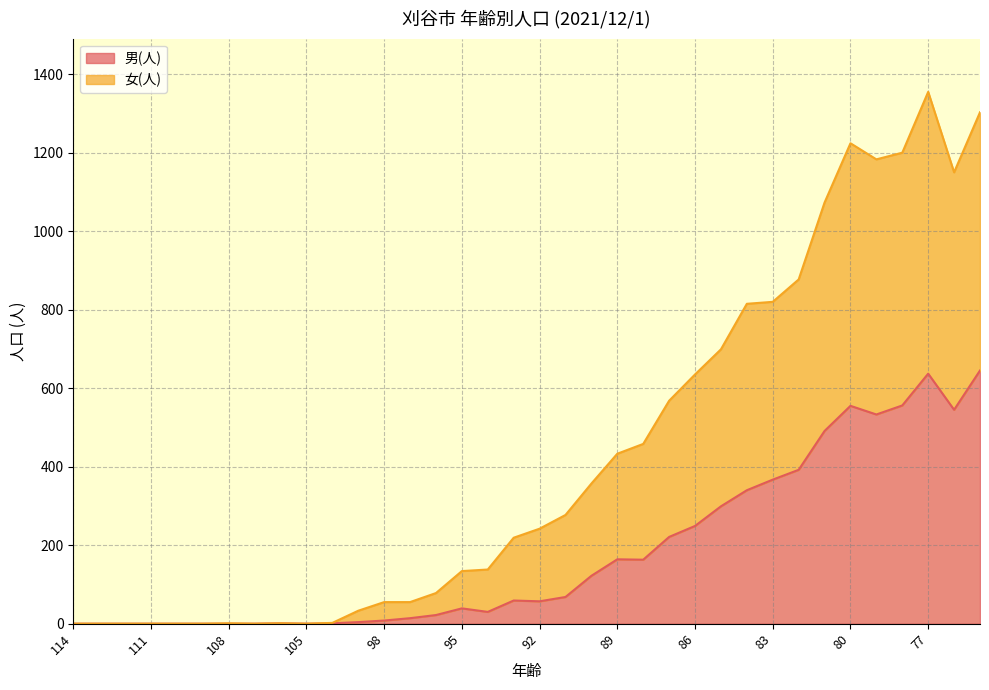

What is the maximum value shown in the chart?

1355